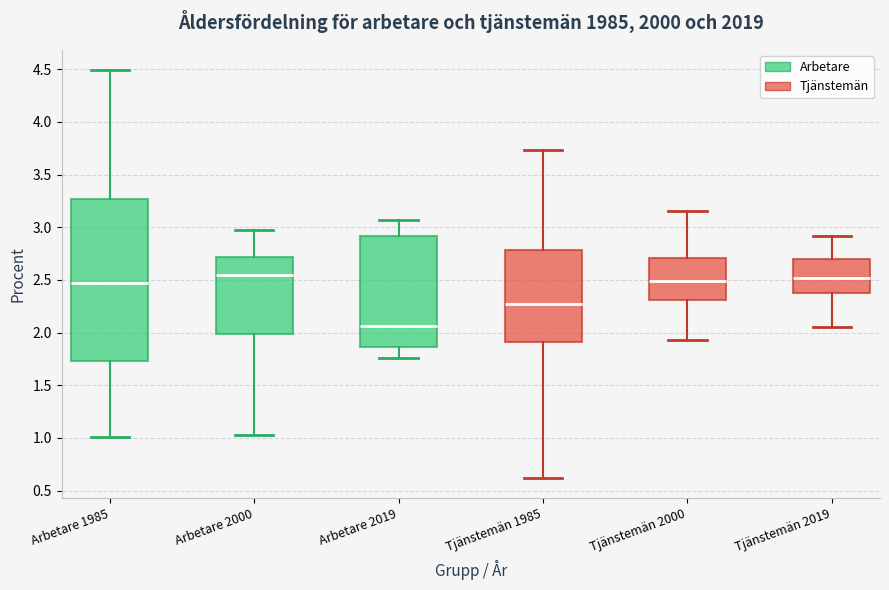

Reading left to right, transcribe this box plot: for each box, give where its median line is, the range the box spans, and where its two whiskers end, as read against the y-axis. The values are not printed on the chart, so give them approximately, as read against the axis.

Arbetare 1985: median 2.45, box 1.75 to 3.25, whiskers 1.00 to 4.50
Arbetare 2000: median 2.55, box 2.00 to 2.70, whiskers 1.05 to 3.00
Arbetare 2019: median 2.05, box 1.85 to 2.90, whiskers 1.75 to 3.05
Tjänstemän 1985: median 2.25, box 1.90 to 2.80, whiskers 0.60 to 3.75
Tjänstemän 2000: median 2.50, box 2.30 to 2.70, whiskers 1.95 to 3.15
Tjänstemän 2019: median 2.50, box 2.40 to 2.70, whiskers 2.05 to 2.90